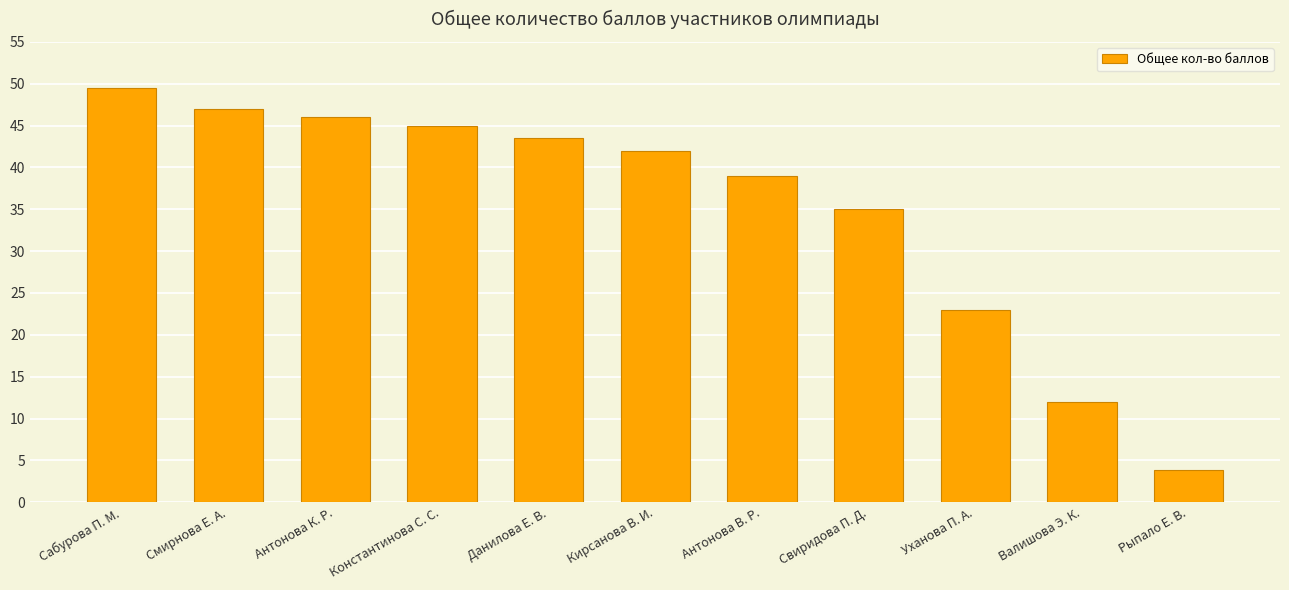

What position from the right is Рыпало Е. В.?

1